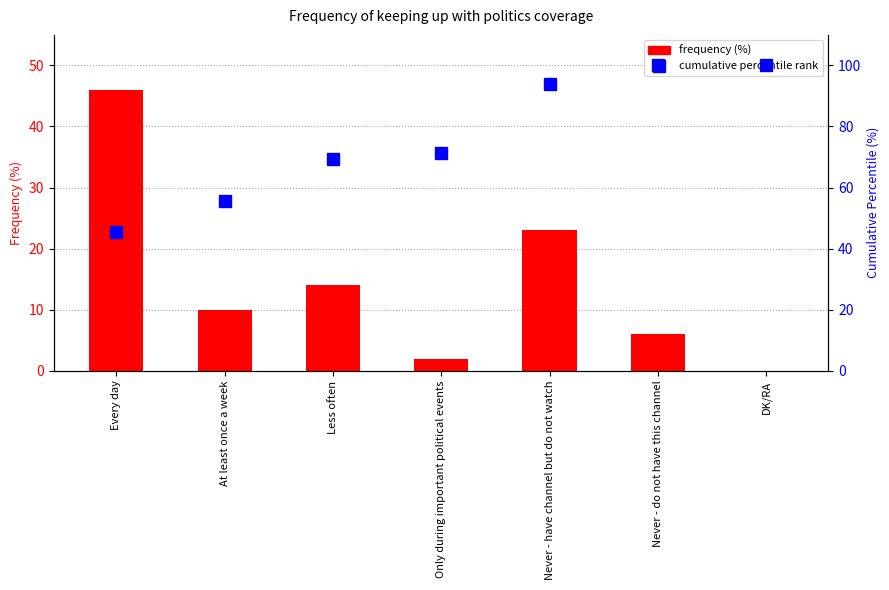

Which series has the largest range (max minus min)?

cumulative percentile rank